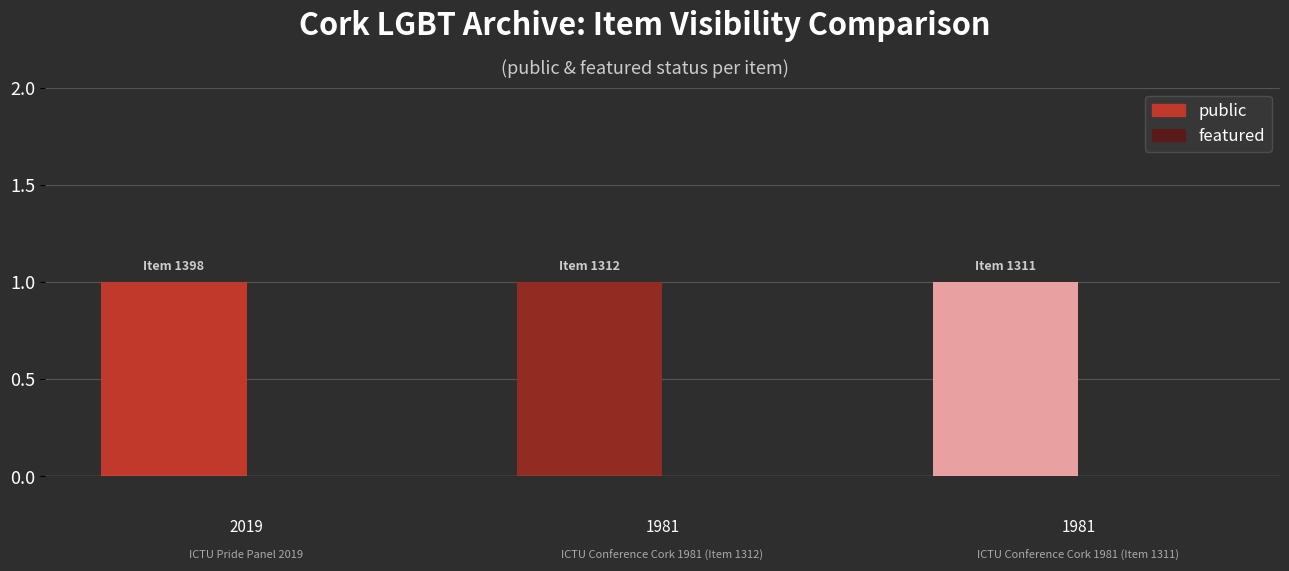

List the labels in order of featured value, smallest first.

0, 1, 2